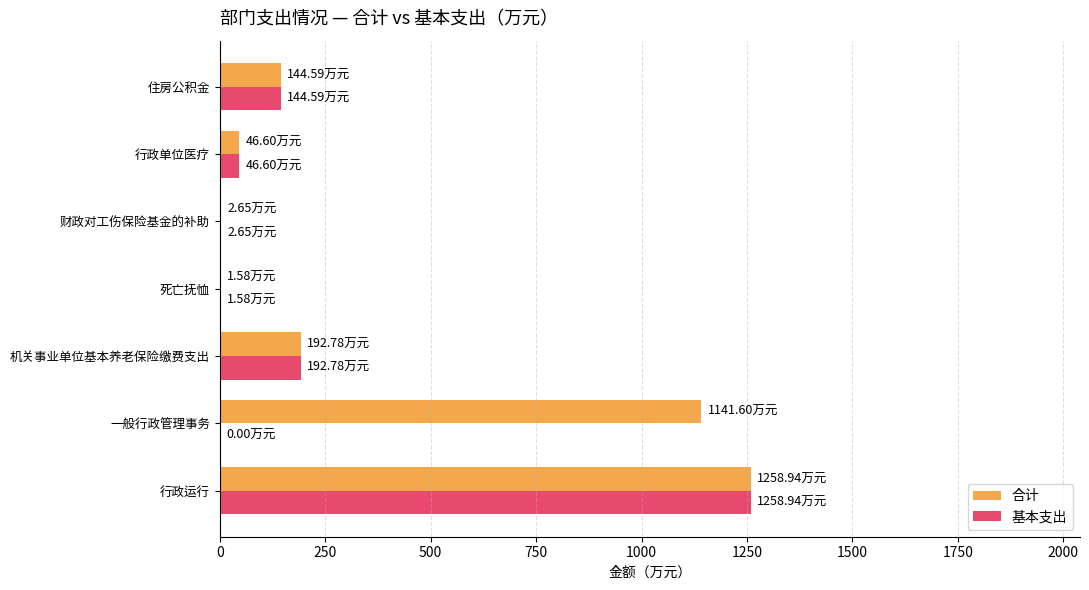

At which category is the sum across all series the highest?

行政运行